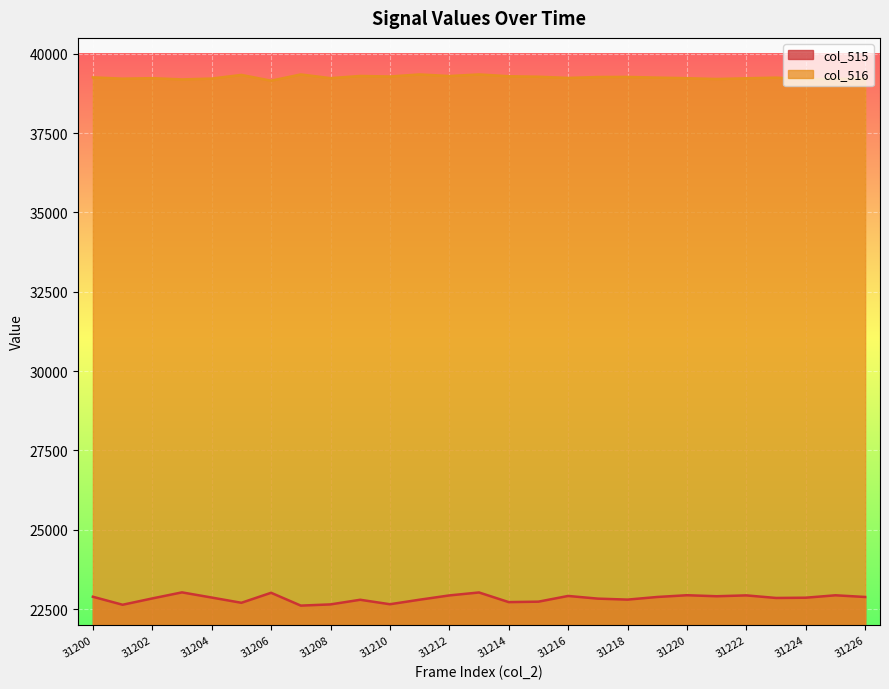

At which category does col_516 reach its first local peak?

31202